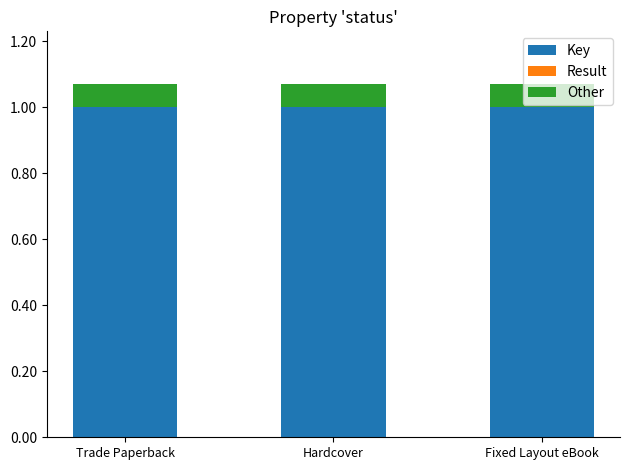

True or false: Key has a value of 1.7 at Trade Paperback.

False